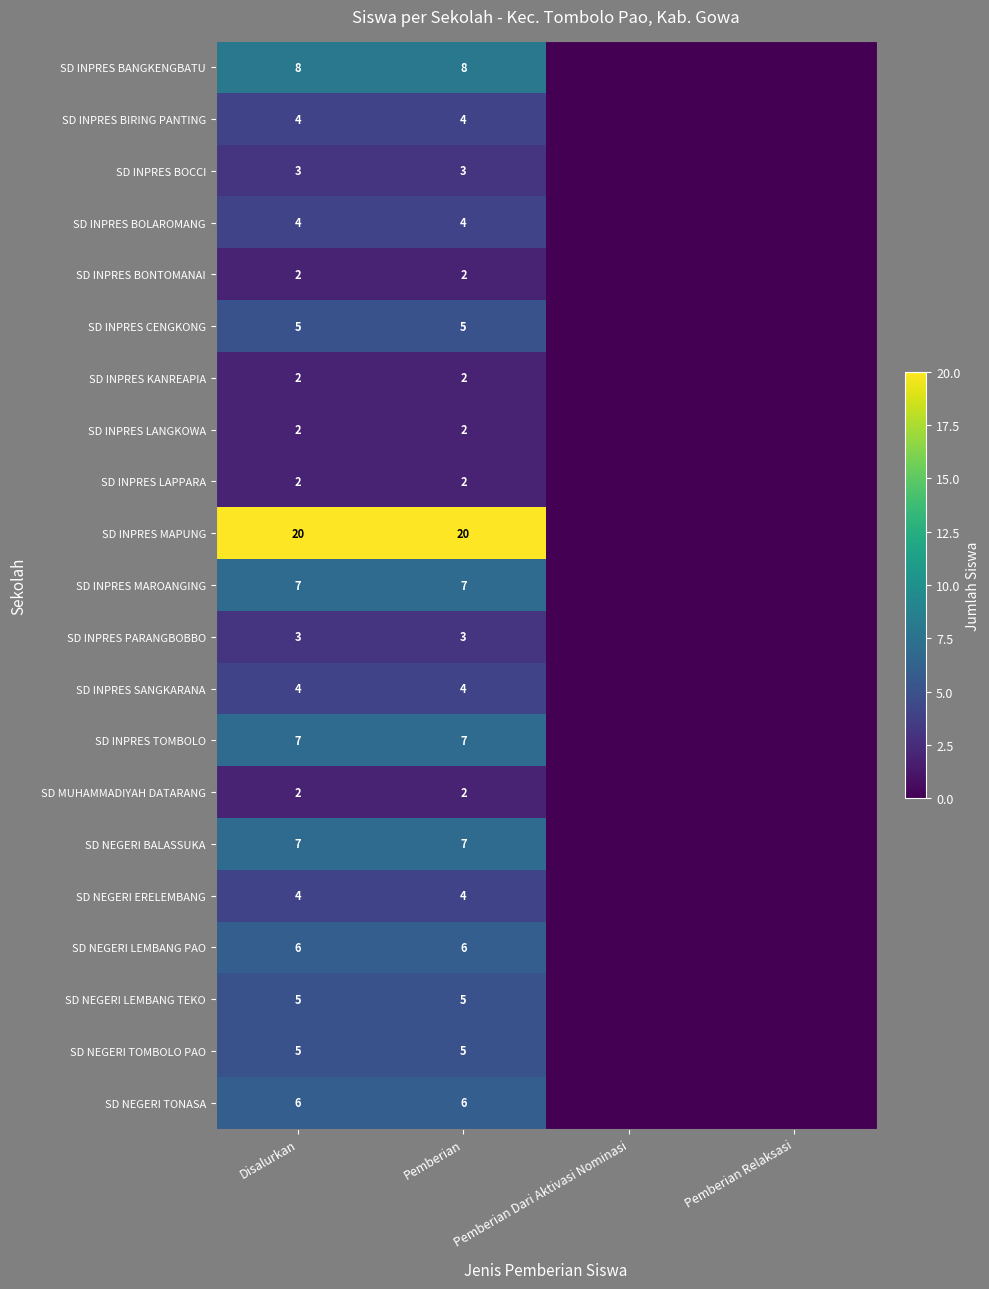

What is the spread (max minus min) of values at Pemberian?

18